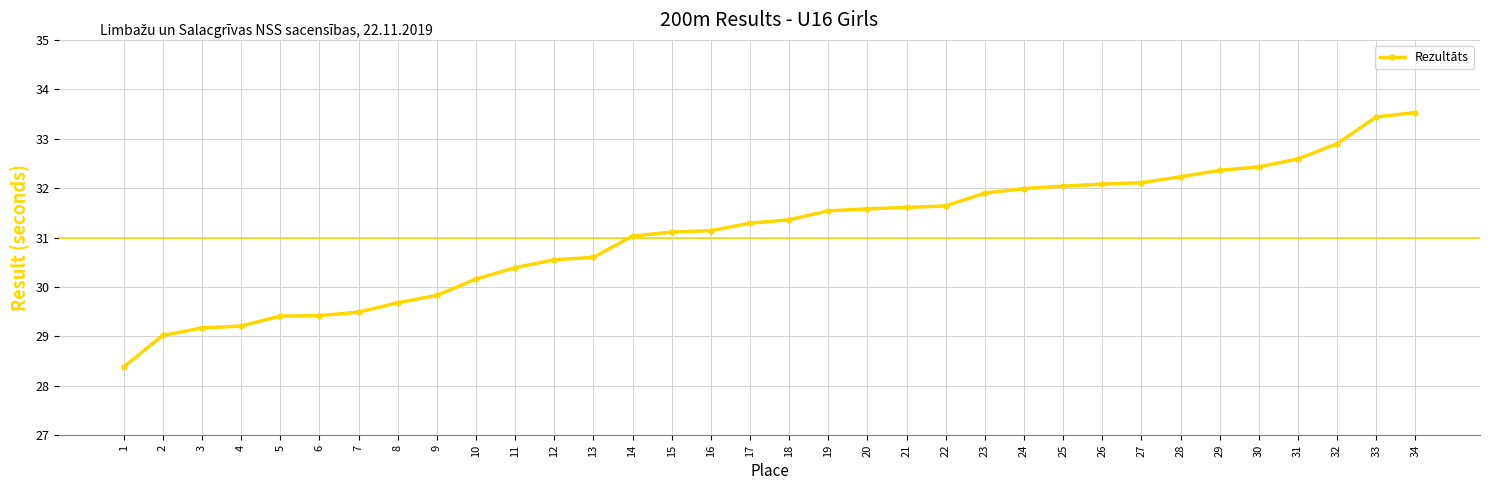

What is the smallest value displayed?

28.4